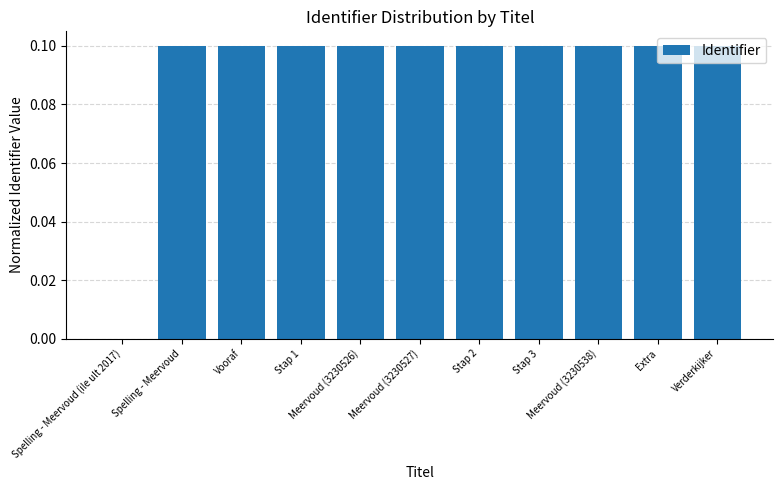

What is the sum of all values?

1.0